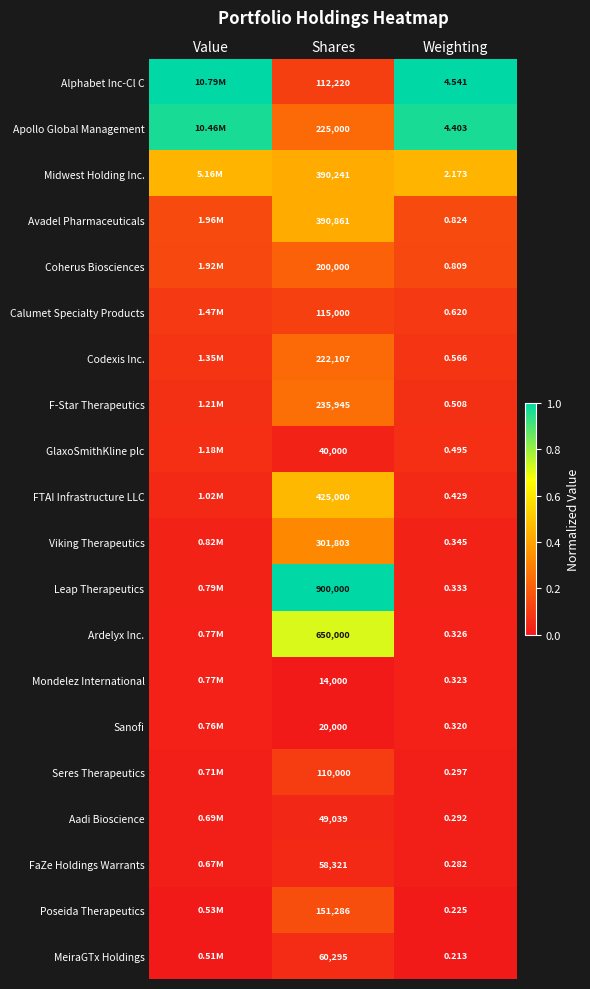

How many categories are shown in the chart?

3